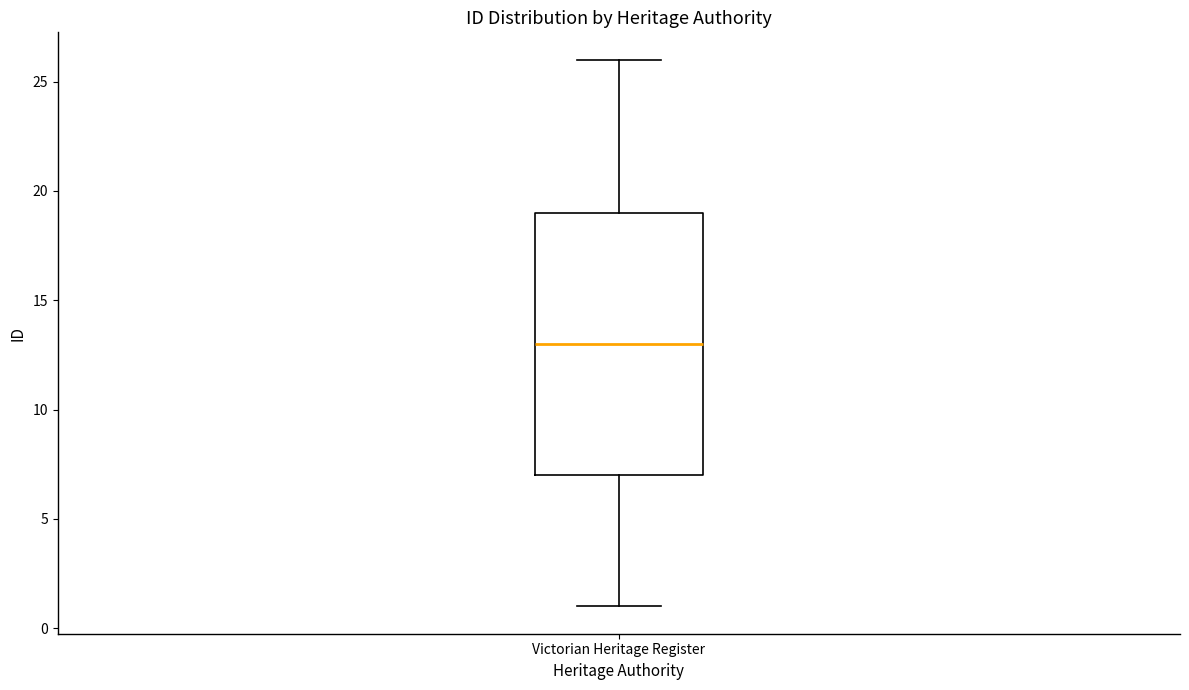

Where does the median line of the box for Victorian Heritage Register sit on the y-axis? The values are not printed on the chart, so give them approximately, as read against the axis.

13